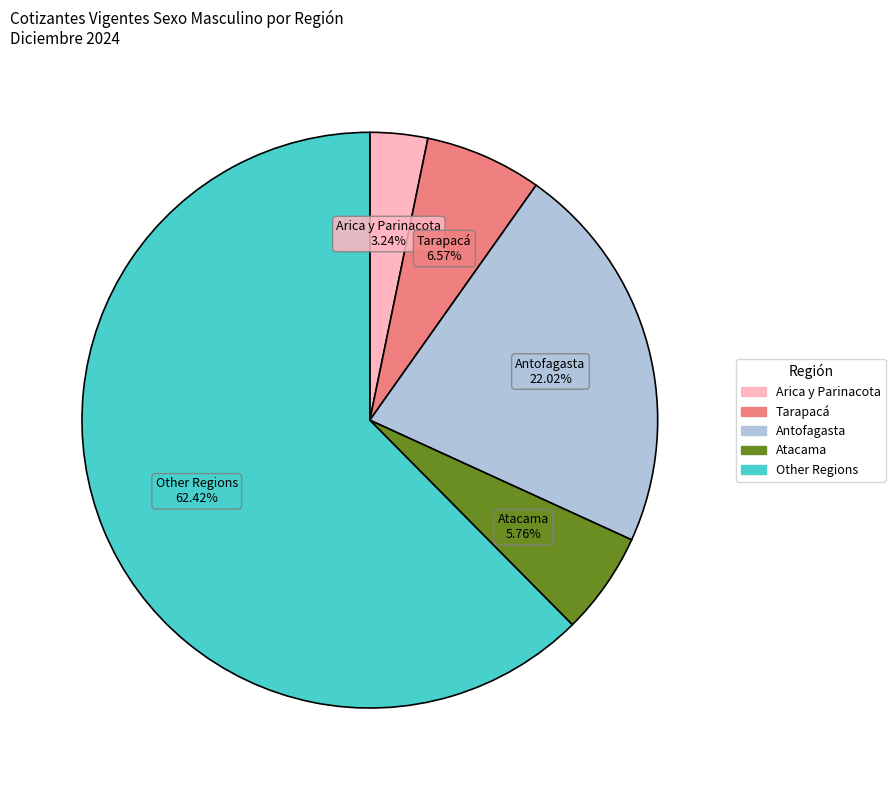

Which category has the smallest portion of the pie?

Región de Arica y Parinacota